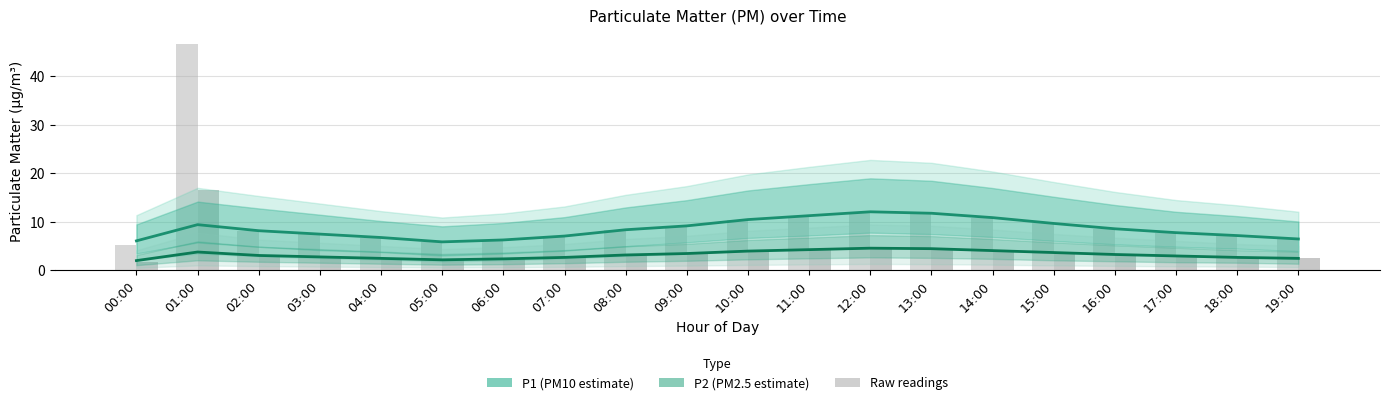

Count the number of categories in the chart.

20